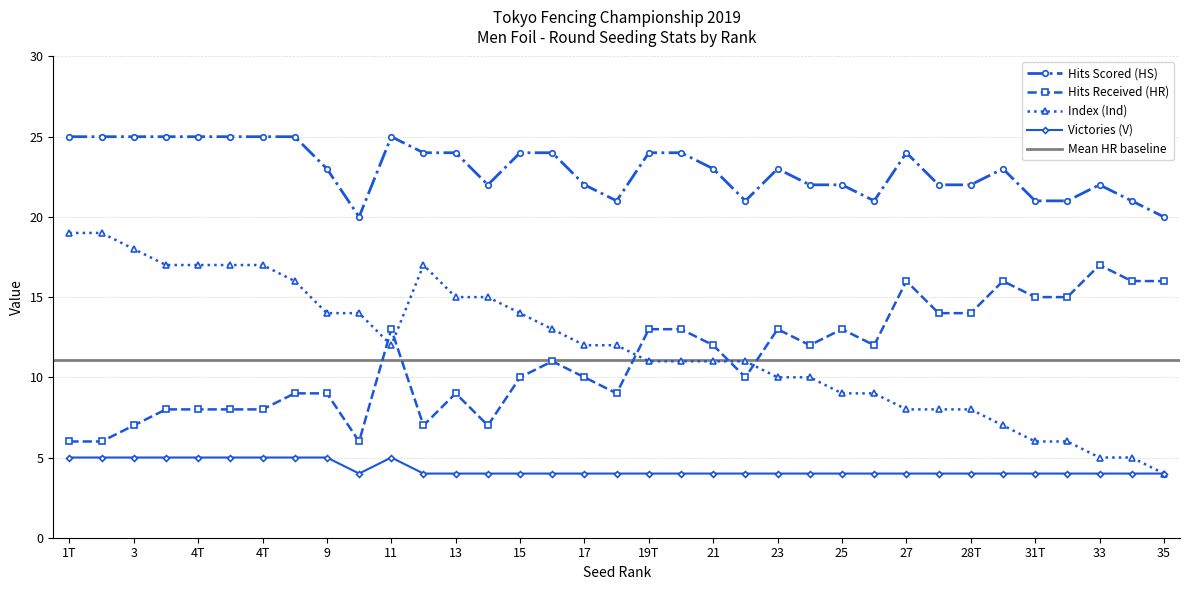

The value of Hits Received (HR) at 13 is 16. True or false?

False